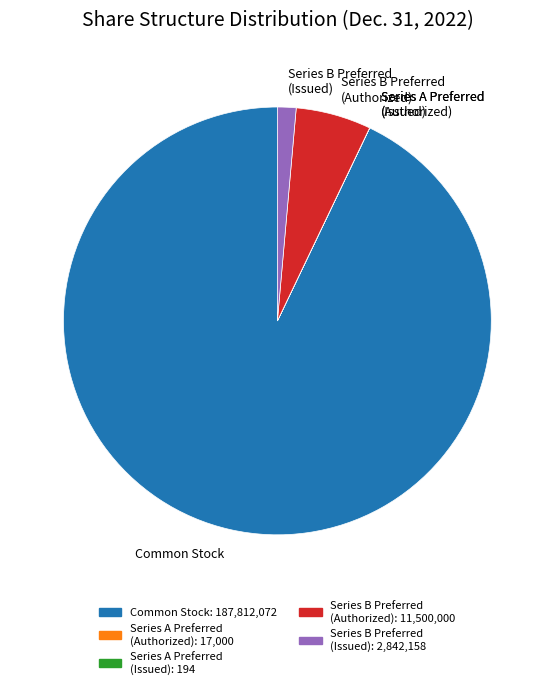

Between Series B Preferred (Authorized) and Common Stock, which is larger?

Common Stock